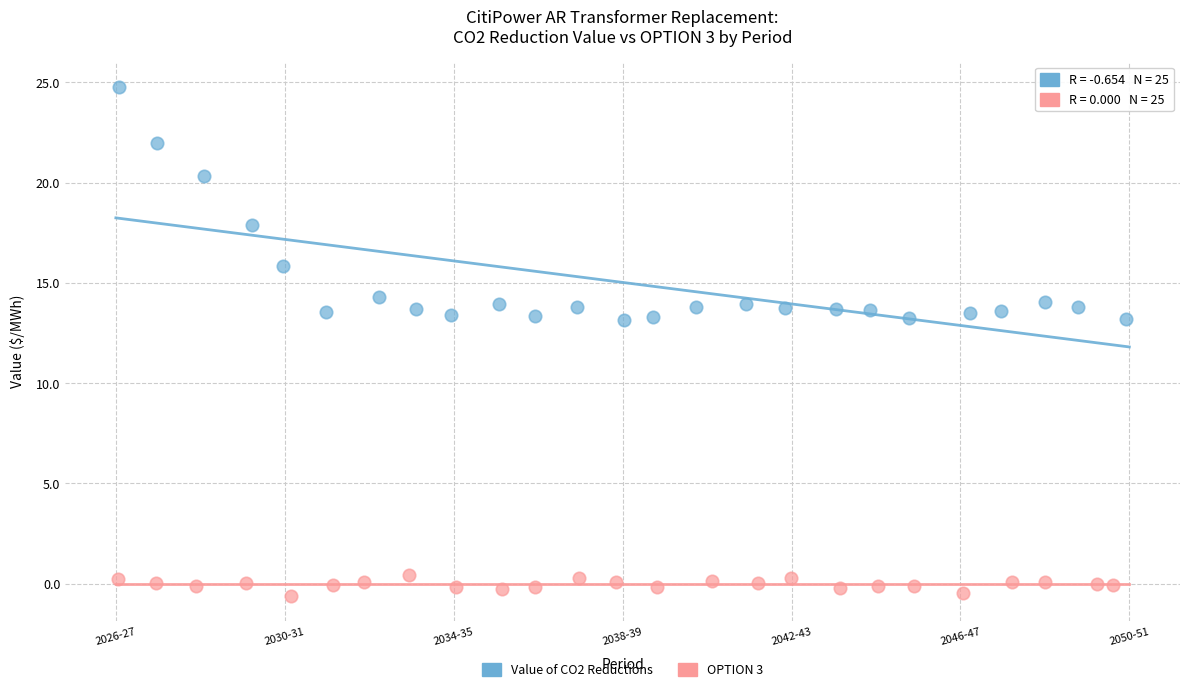

Which series reaches the maximum Y coordinate?

Value of CO2 Reductions